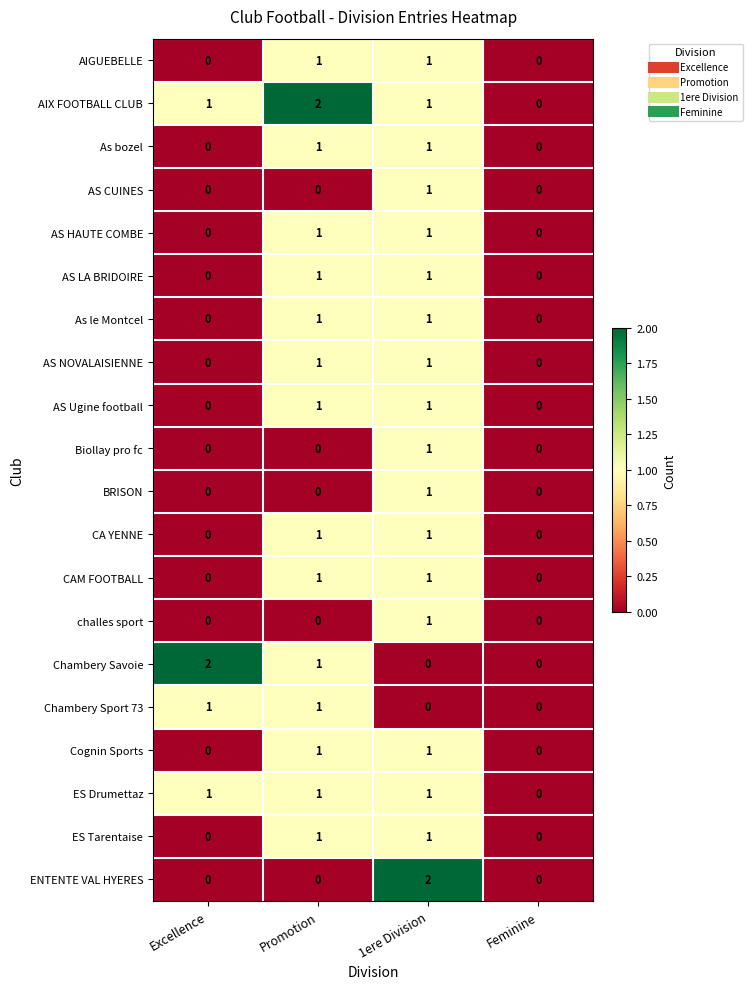

At which category is the sum across all series the highest?

1ere Division